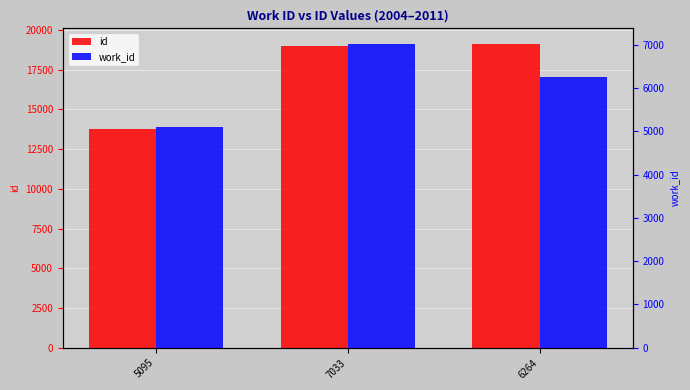

Reading left to right, list all the values displayed in this chart.

id: 13766	18993	19140
work_id: 5095	7033	6264